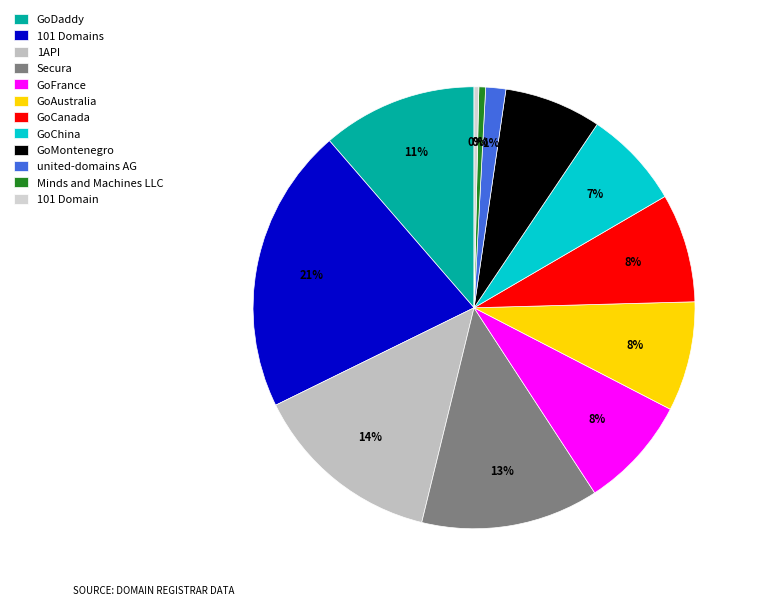

Which category has the smallest portion of the pie?

101 Domain